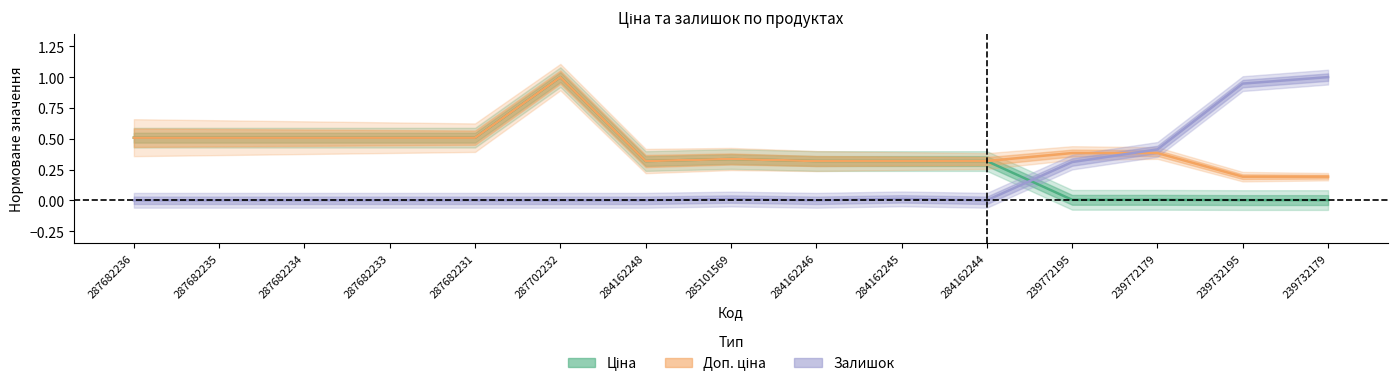

The value of Залишок (center) at 239732179 is 1.6. True or false?

False